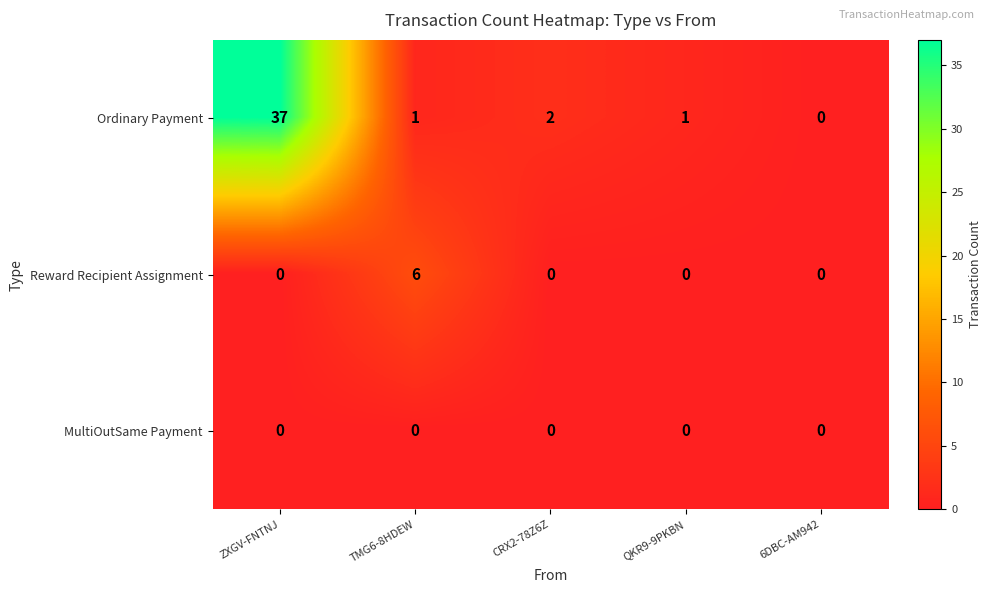

How many series are shown in this chart?

3